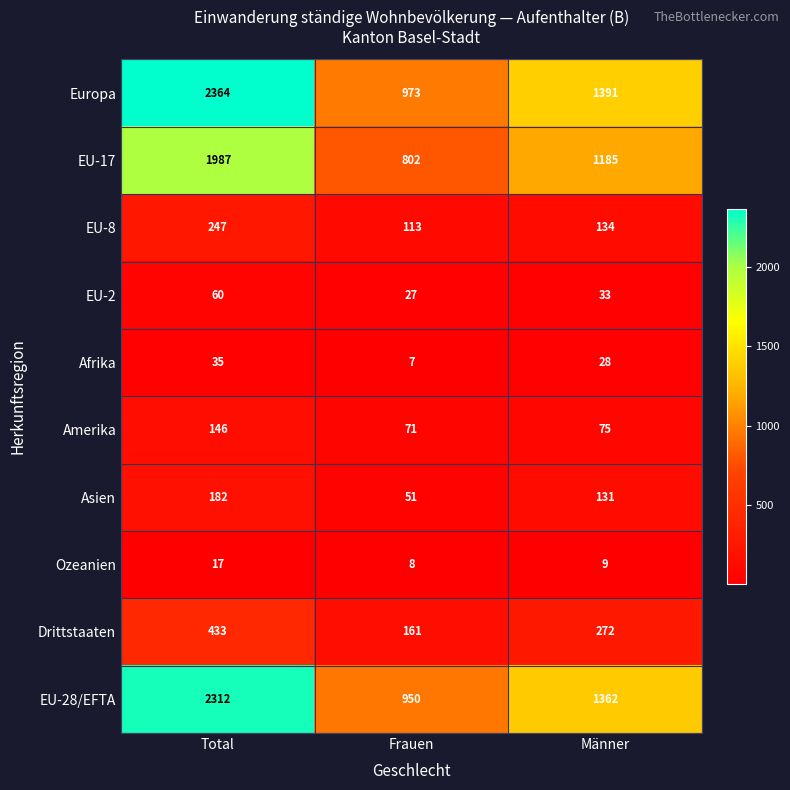

How many categories are shown in the chart?

3